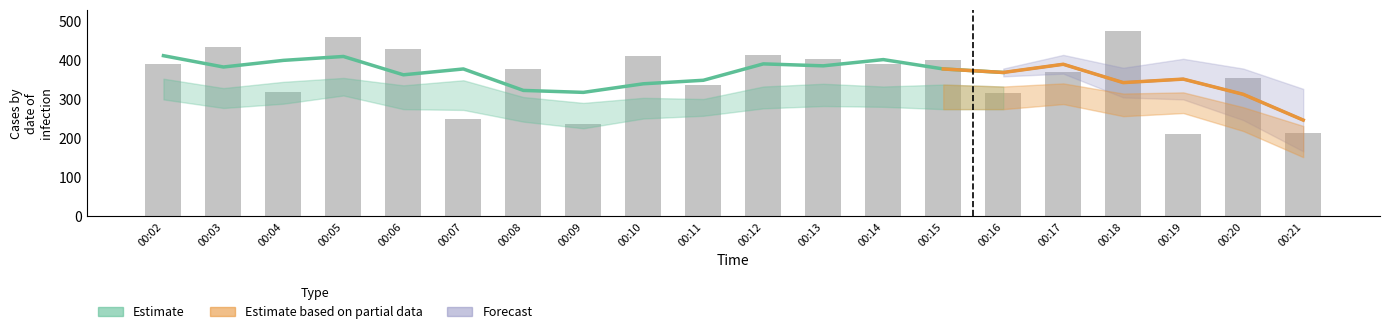

Count the number of categories in the chart.

20